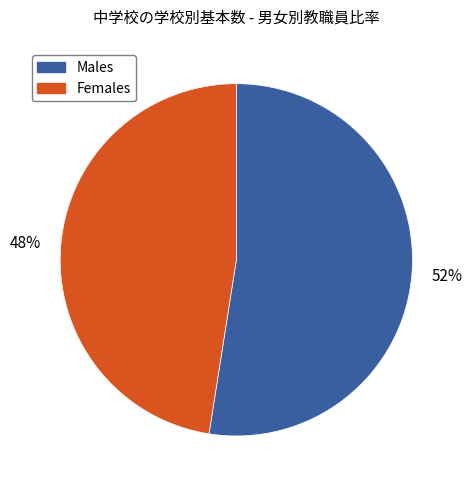

To the nearest percent, what is the average slice percentage?

50%